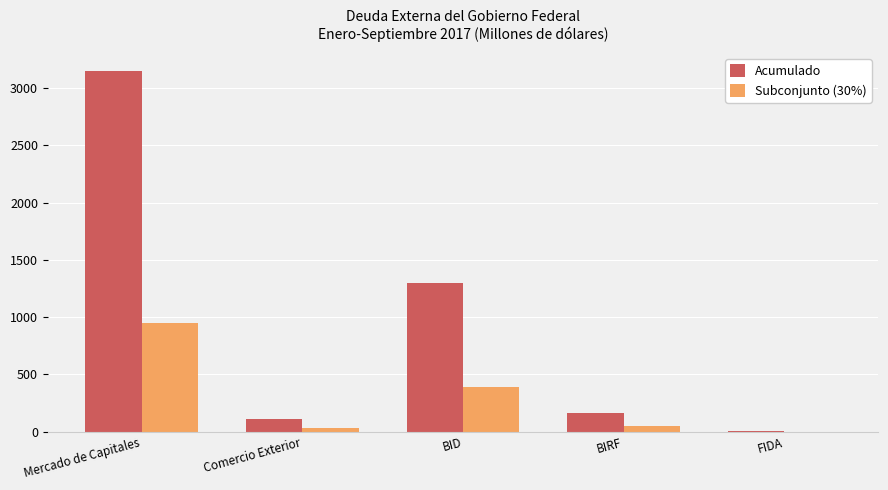

Reading left to right, extract all data points from this chart.

Acumulado: Mercado de Capitales=3150.4	Comercio Exterior=108.9	BID=1296.3	BIRF=160.9	FIDA=3.5
Subconjunto (30%): Mercado de Capitales=945.1	Comercio Exterior=32.7	BID=388.9	BIRF=48.3	FIDA=1.1